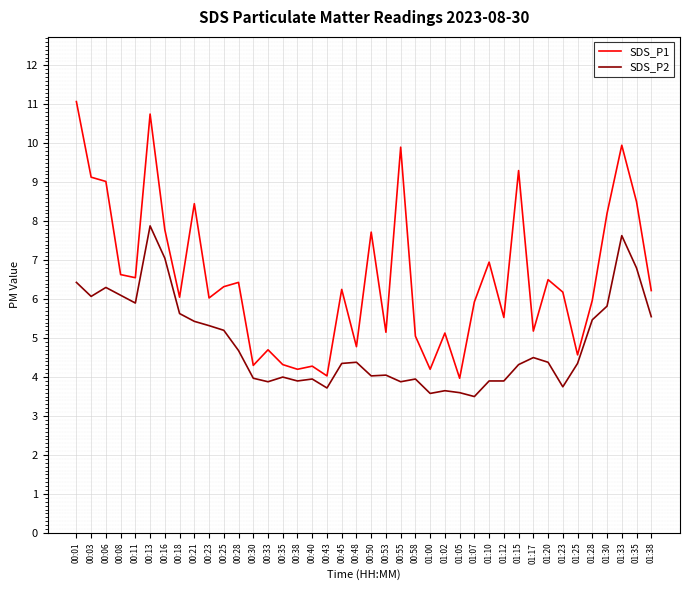

What is the difference between the maximum and minimum values in the SDS_P2 series?

4.4